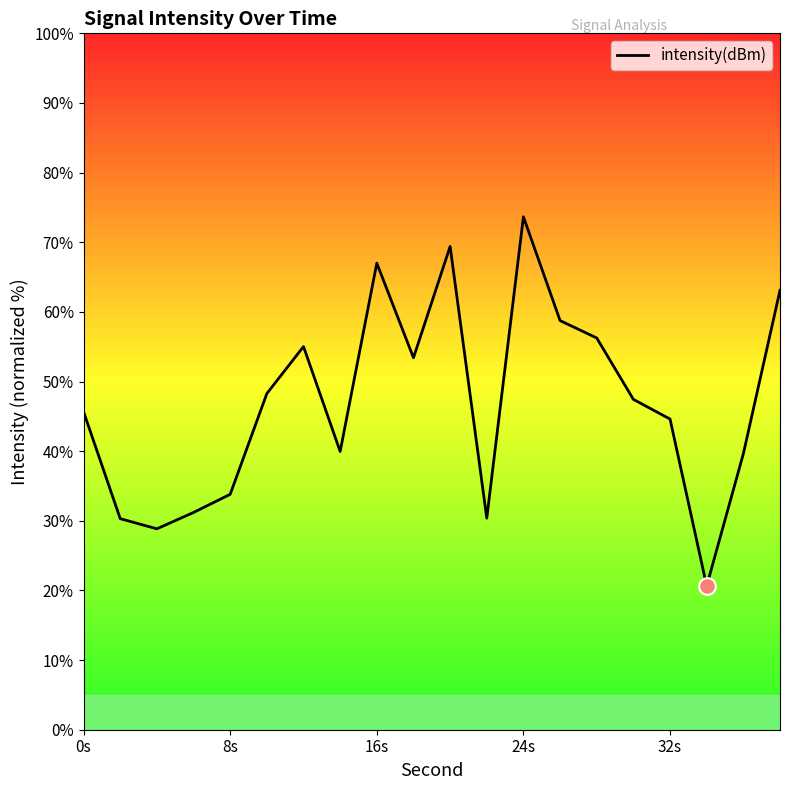

What is the difference between the maximum and minimum values?

53.0